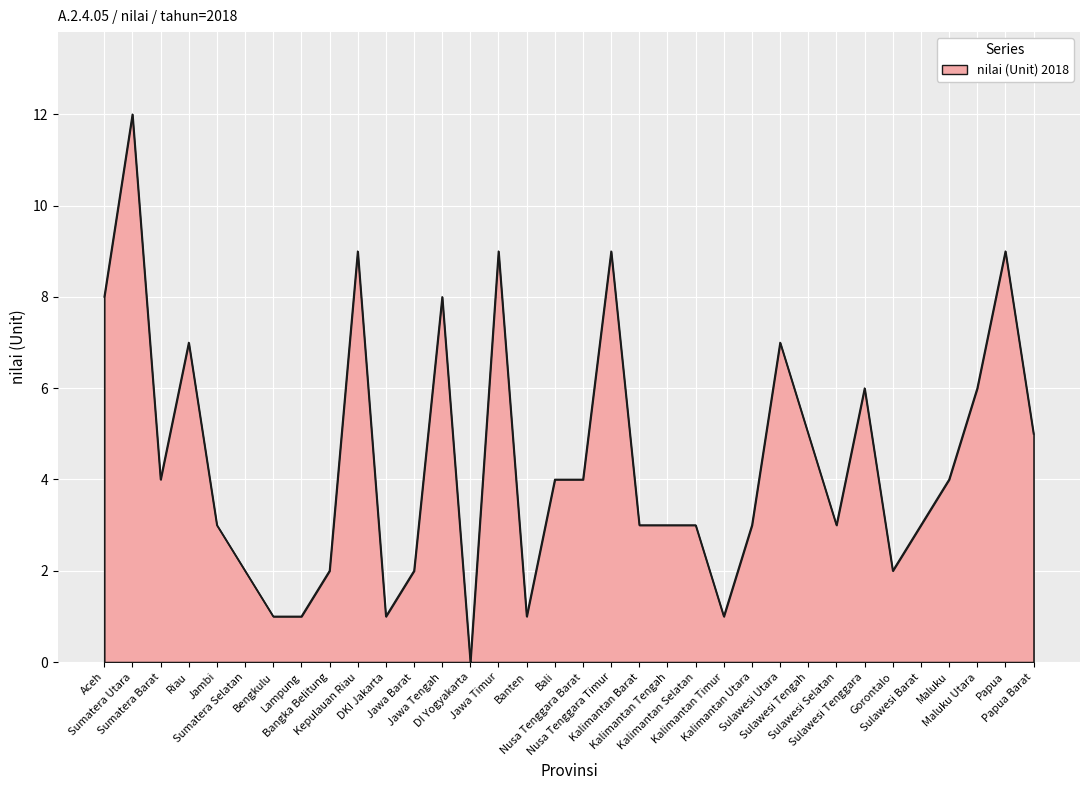

What is the difference between the maximum and minimum values?

12